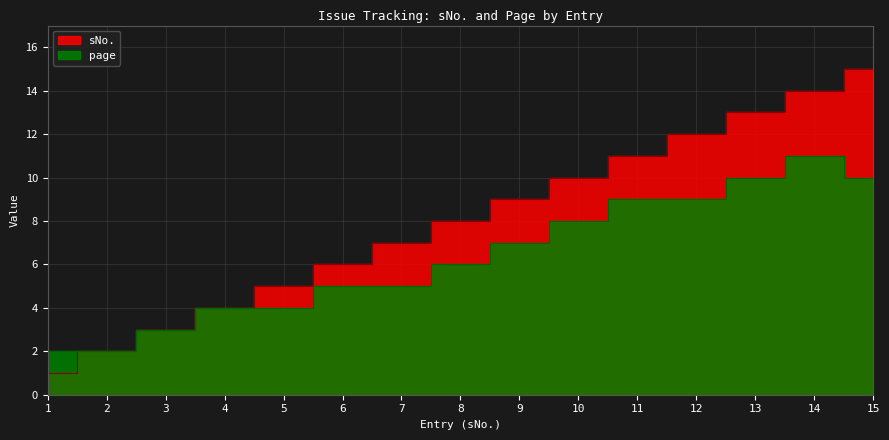

What is the maximum value for page?

11